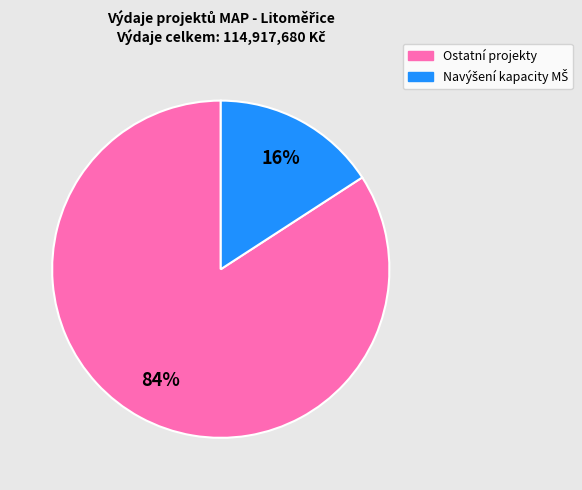

Which category has the biggest portion of the pie?

Ostatní projekty